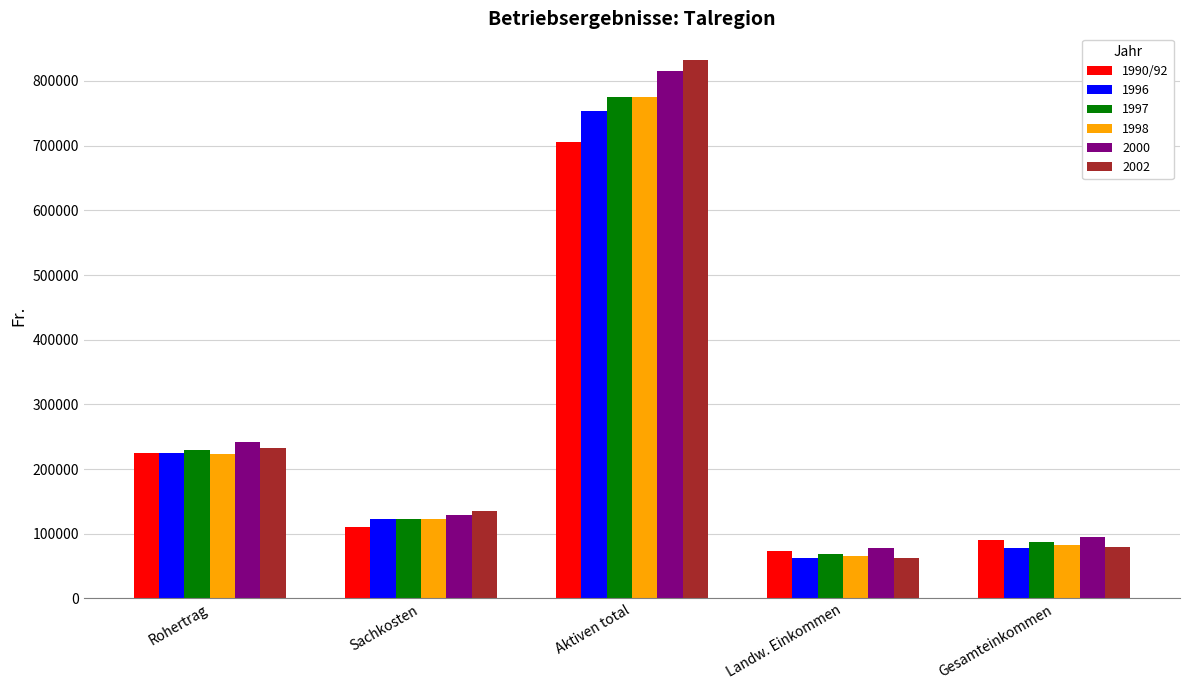

The 1996 series shows 62201 at Landw. Einkommen. True or false?

True